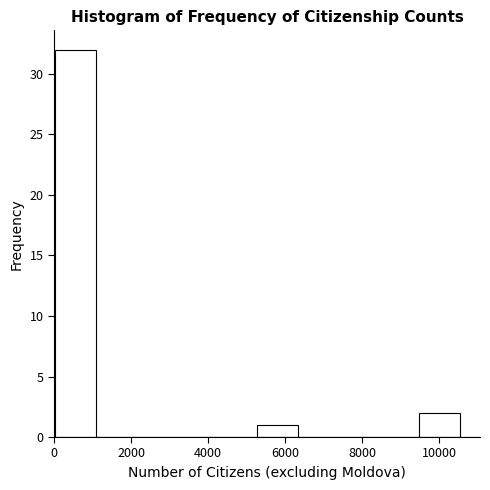

What is the height of the bar covering 5200 to 6400 on the x-axis? Neither the bar edges nor the heights are printed on the chart, so give them approximately, as read against the axes.

1